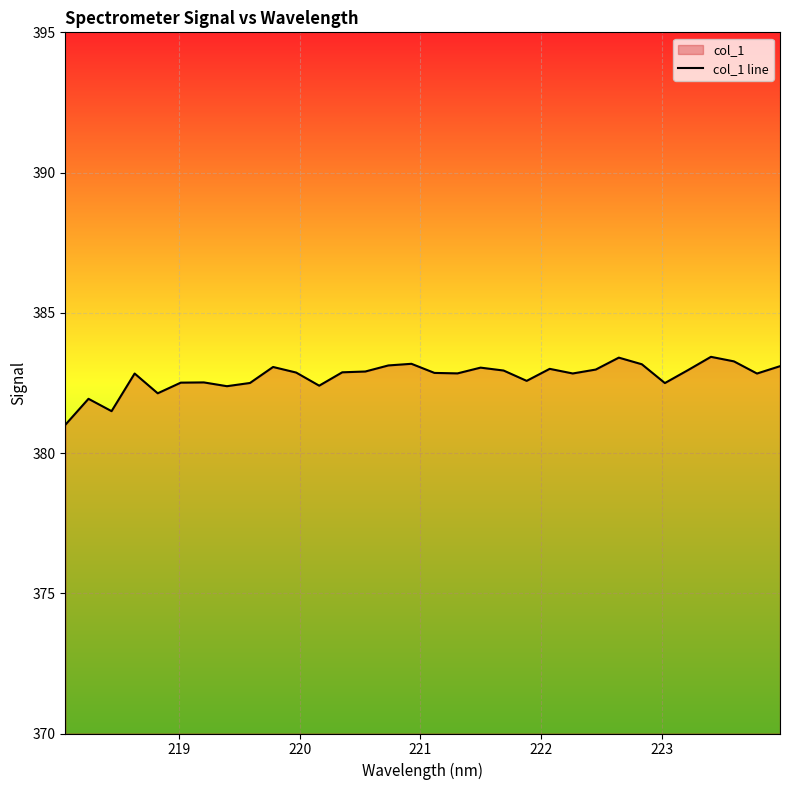

What is the smallest value displayed?

381.0